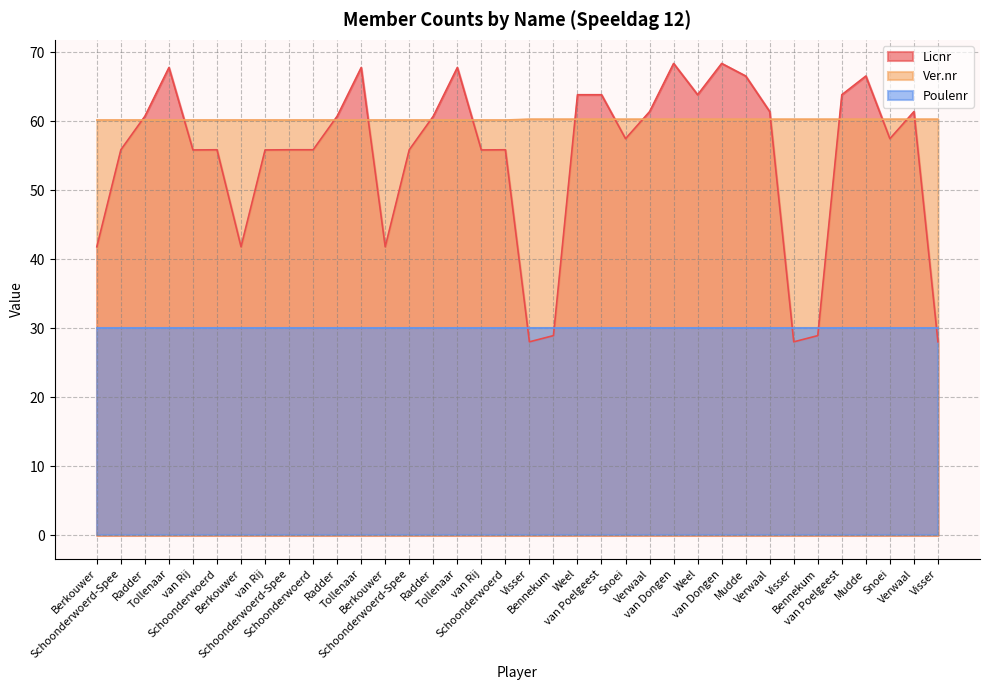

Where is Licnr nearest to the value 48?

Berkouwer